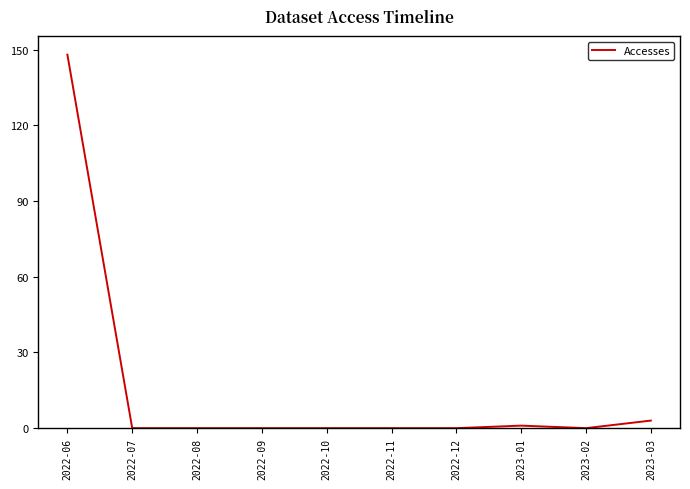

What is the difference between the maximum and minimum values?

148